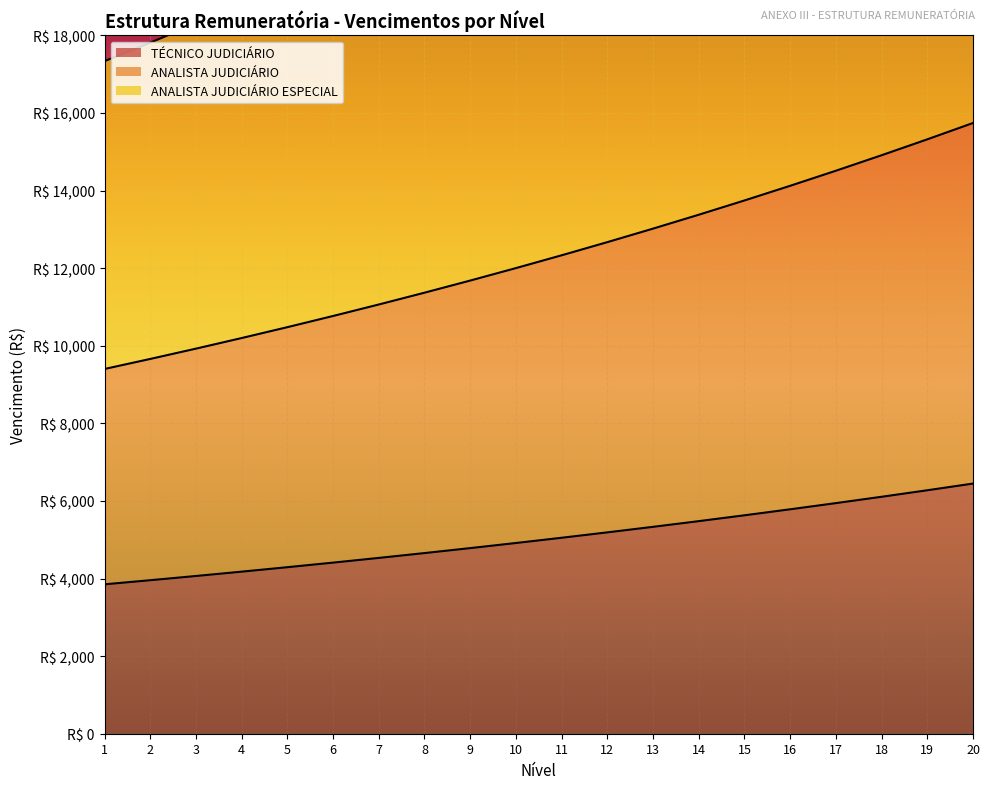

Reading left to right, extract all data points from this chart.

TÉCNICO JUDICIÁRIO: 3850.4	3956.3	4065.1	4176.9	4291.8	4409.8	4531.1	4655.6	4783.7	4915.2	5050.4	5189.3	5332.0	5478.6	5629.3	5784.1	5943.1	6106.6	6274.5	6447.1
ANALISTA JUDICIÁRIO: 9400.4	9658.9	9924.5	10197.5	10477.9	10766.0	11062.1	11366.3	11678.9	12000.0	12330.0	12669.1	13017.5	13375.5	13743.3	14121.3	14509.6	14908.6	15318.6	15739.9
ANALISTA JUDICIÁRIO ESPECIAL: 17334.6	17811.3	18301.1	18804.4	19321.5	19852.8	20398.8	20959.7	21536.1	22128.4	22736.9	23362.2	24004.6	24664.8	25343.0	26040.0	26756.1	27491.9	28247.9	29024.7